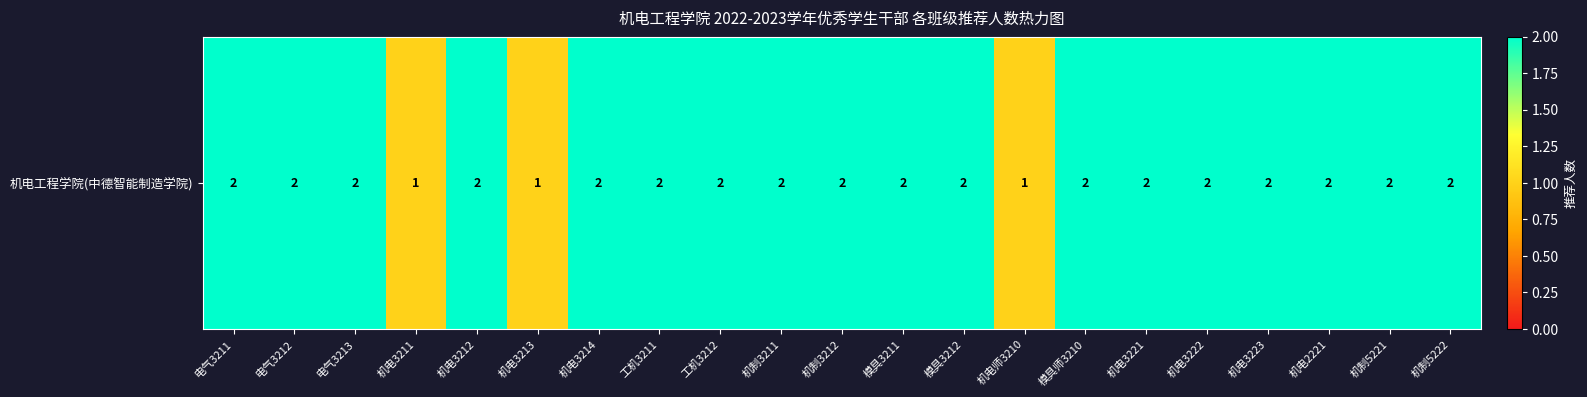

What is the maximum value shown in the chart?

2